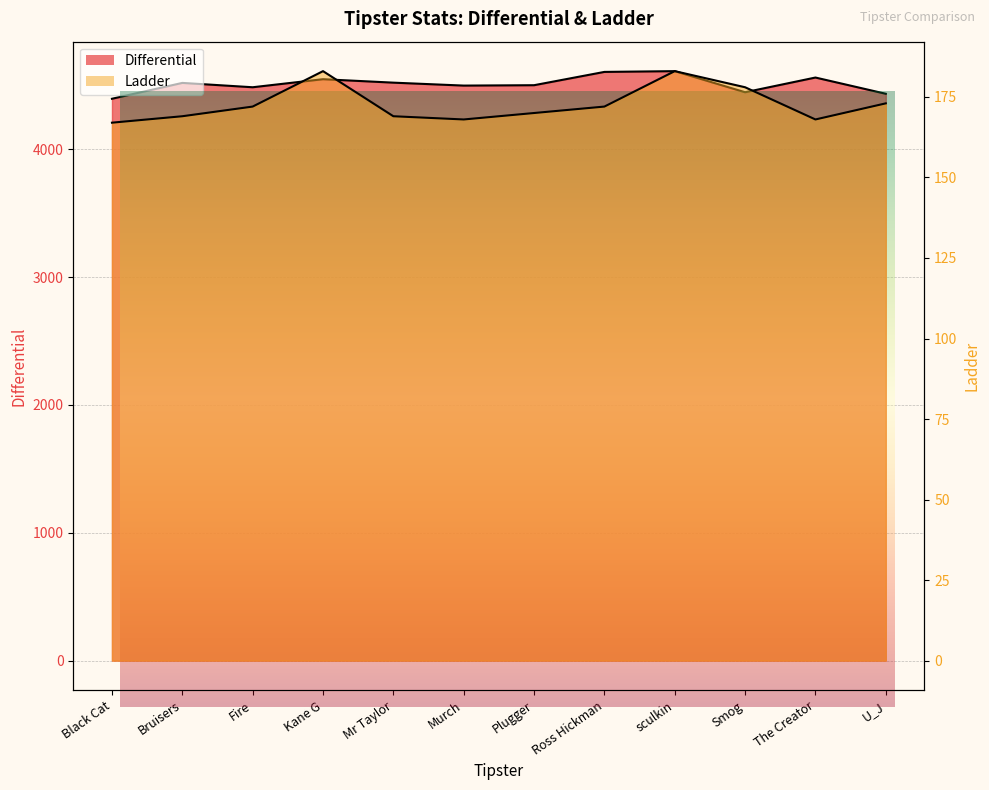

How many lines are shown in the chart?

2